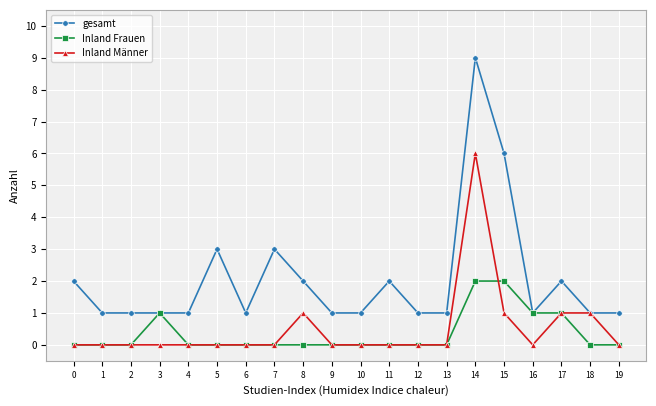

How many data points does each series have?

20